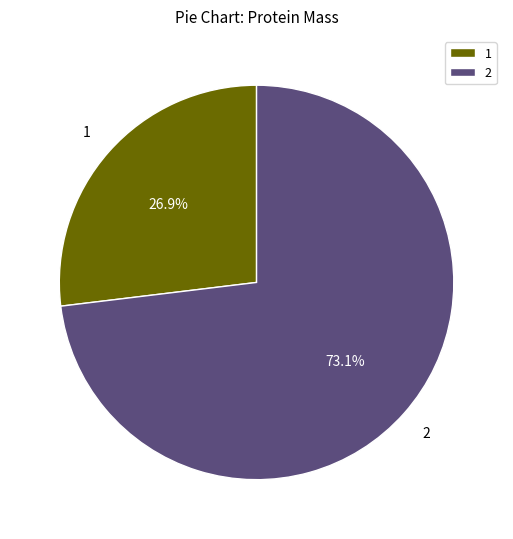

Which category has the smallest portion of the pie?

1